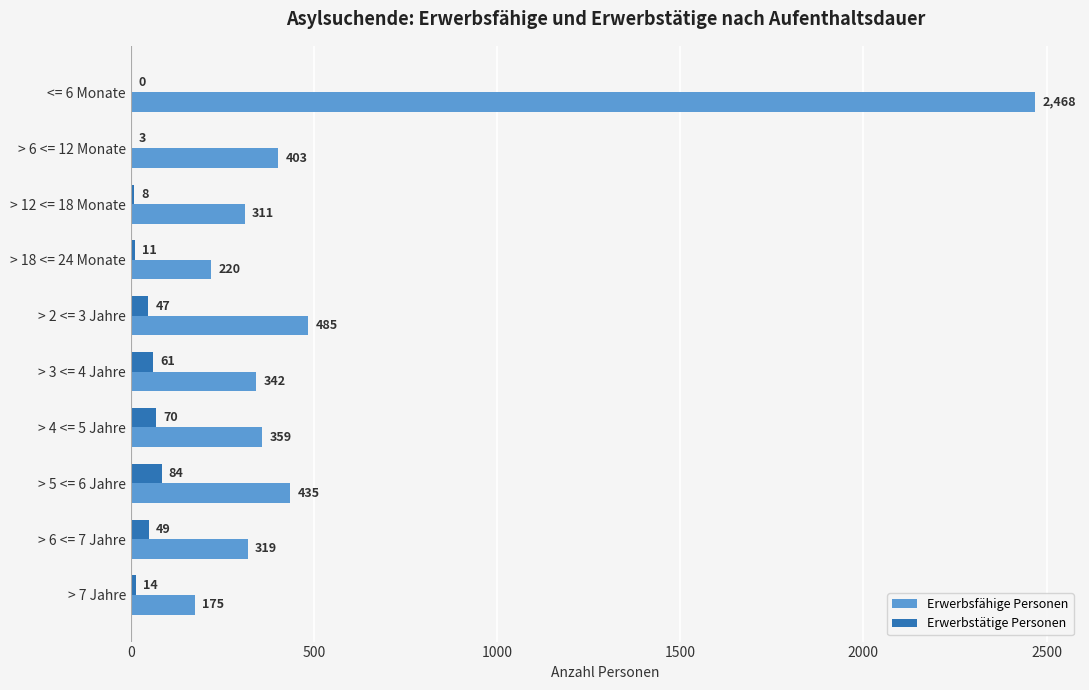

The value of Erwerbsfähige Personen at > 4 <= 5 Jahre is 637. True or false?

False